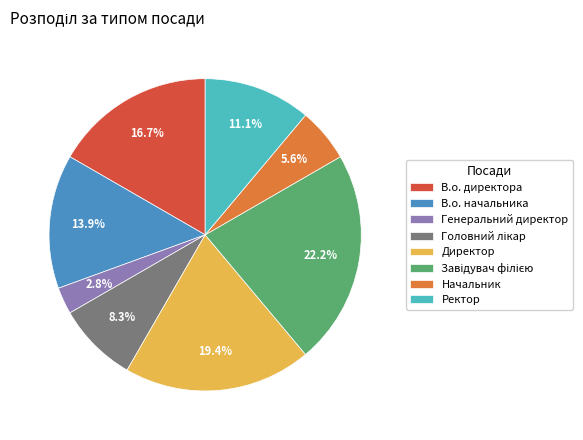

What percentage is the Ректор slice, to the nearest percent?

11%